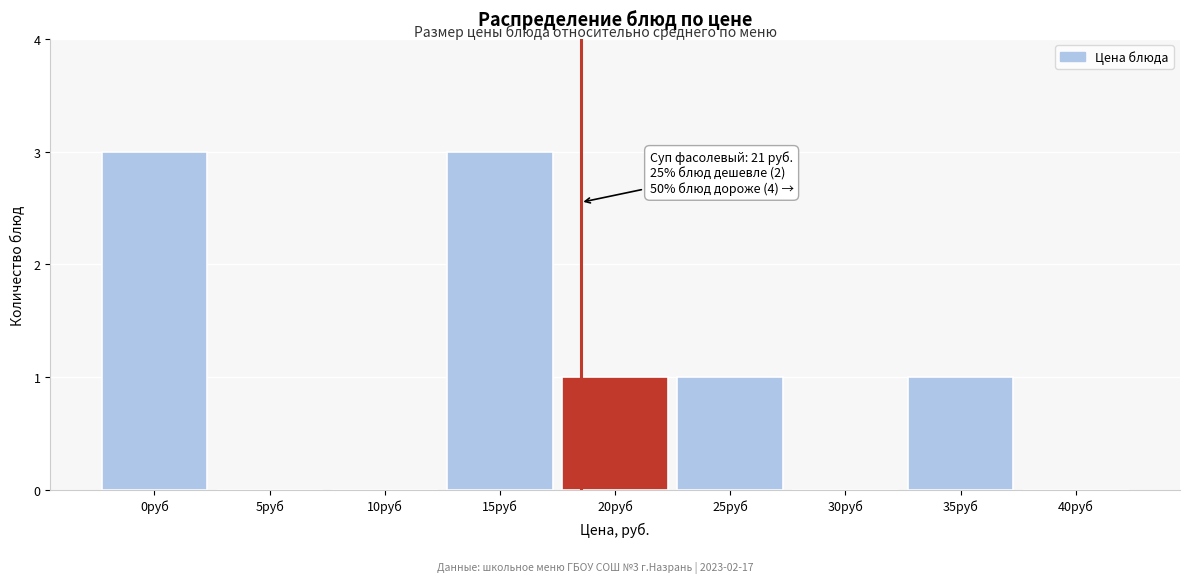

Reading left to right, transcribe all the data shown in this chart.

0руб=3	5руб=0	10руб=0	15руб=3	20руб=1	25руб=1	30руб=0	35руб=1	40руб=0